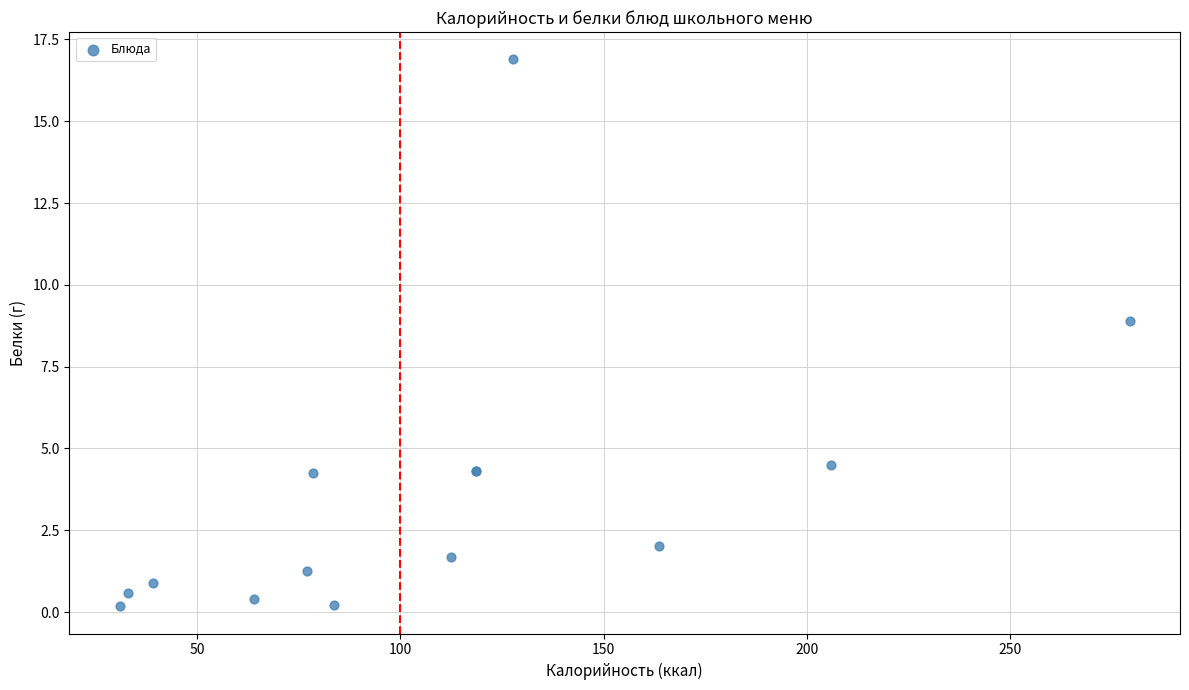

What Y value in the scatter plot is closest to 8?

8.9